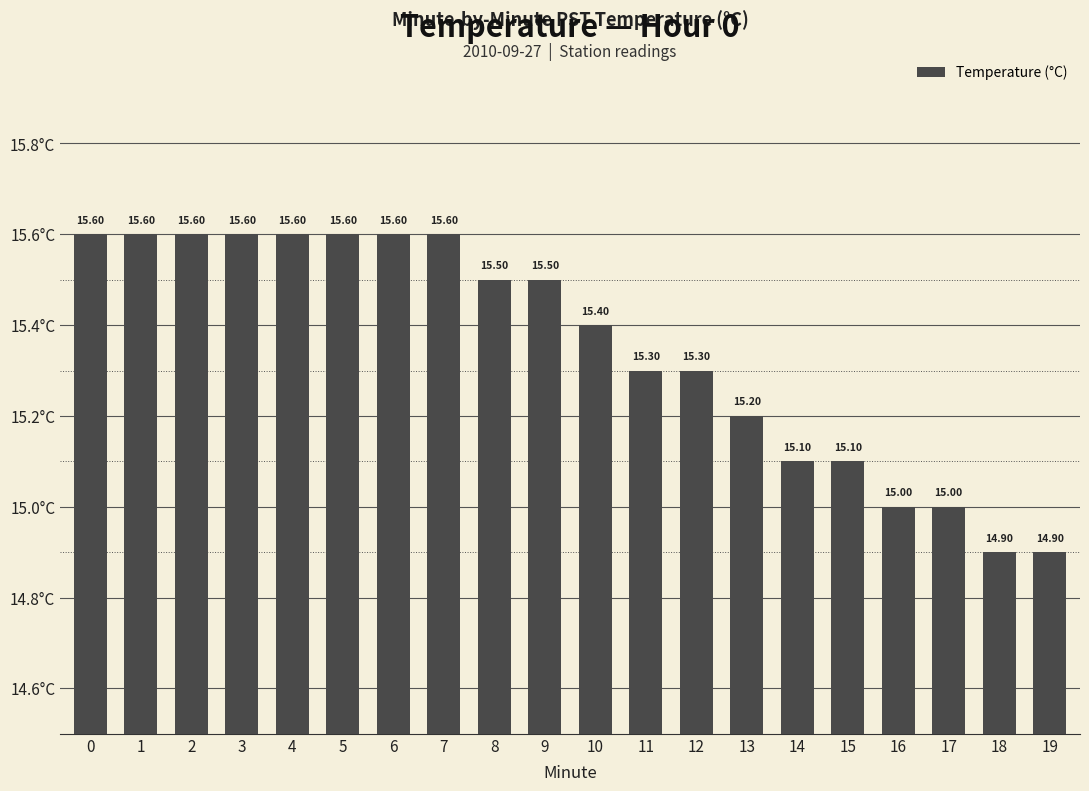

What is the change in value from 5 to 12?

-0.3